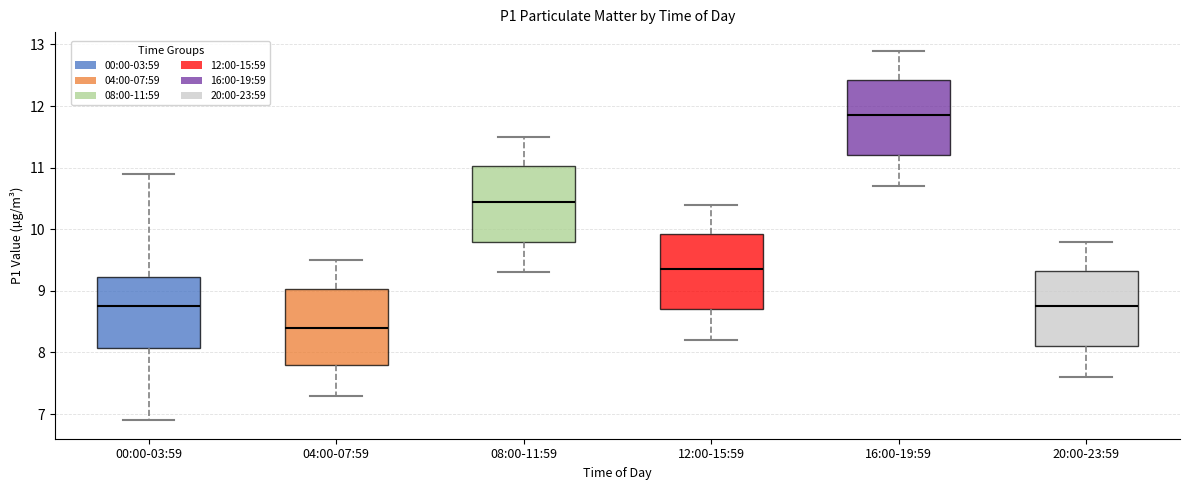

Reading left to right, read every box against the y-axis: the position of its median line, the range the box covers, and the ends of its whiskers. The values are not printed on the chart, so give them approximately, as read against the axis.

00:00-03:59: median 8.8, box 8.1 to 9.2, whiskers 6.9 to 10.9
04:00-07:59: median 8.4, box 7.8 to 9.0, whiskers 7.3 to 9.5
08:00-11:59: median 10.5, box 9.8 to 11.0, whiskers 9.3 to 11.5
12:00-15:59: median 9.4, box 8.7 to 9.9, whiskers 8.2 to 10.4
16:00-19:59: median 11.9, box 11.2 to 12.4, whiskers 10.7 to 12.9
20:00-23:59: median 8.8, box 8.1 to 9.3, whiskers 7.6 to 9.8